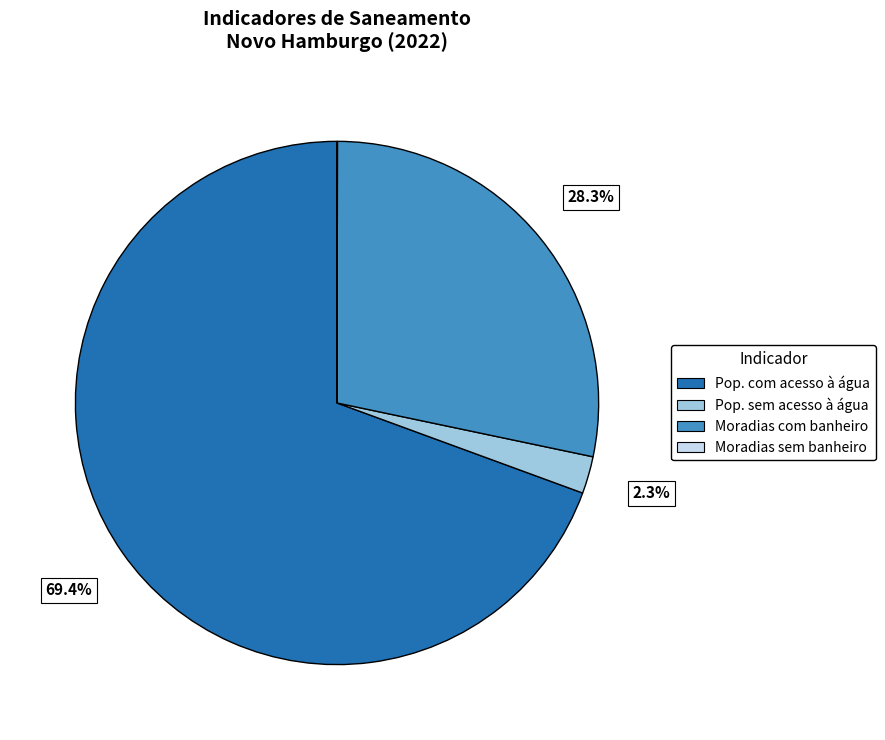

What is the largest slice in the pie chart?

Pop. com acesso à água